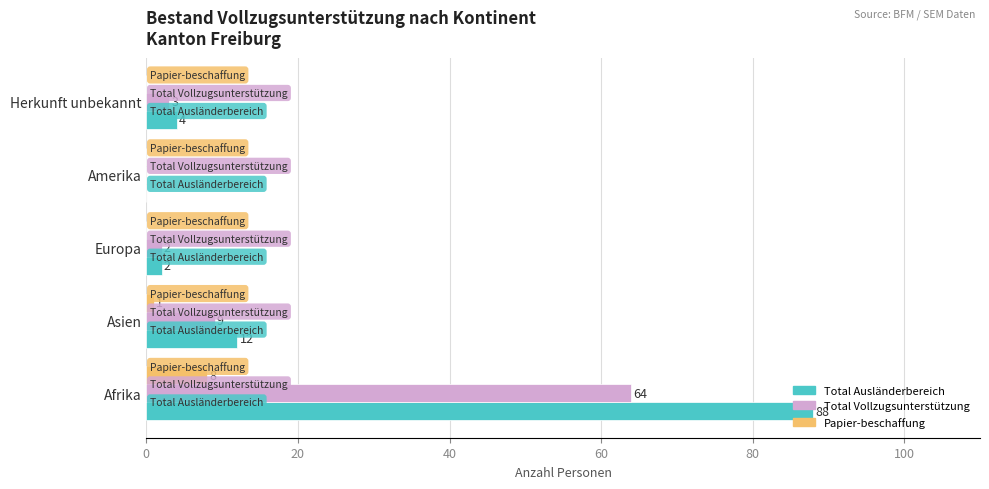

Which series has the largest total across all categories?

Total Ausländerbereich